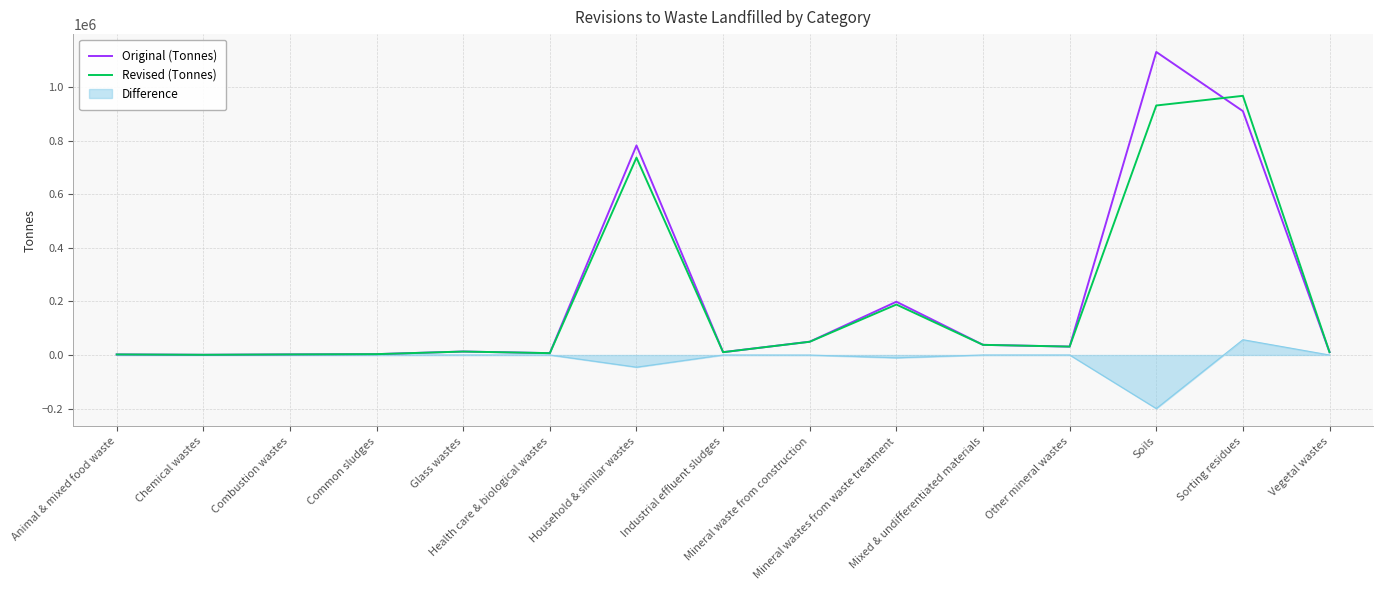

What is the highest value of the Revised (Tonnes) series?

967309